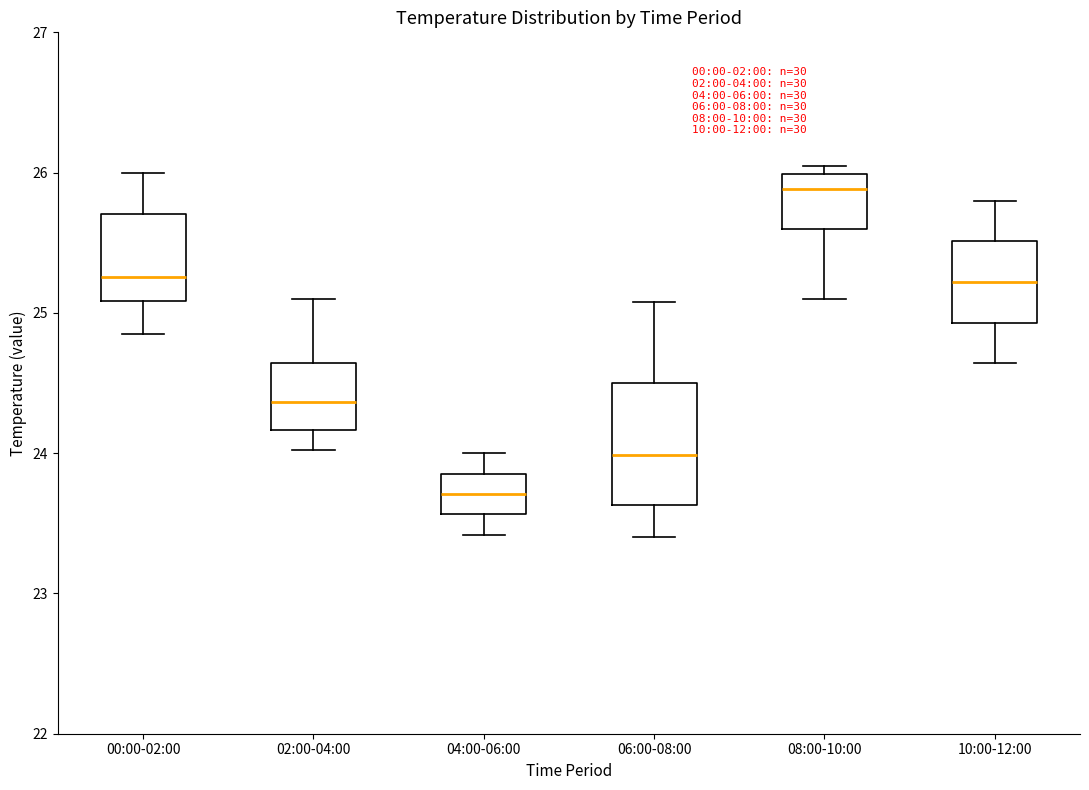

Where is the lower edge of the box for 10:00-12:00 on the y-axis? The values are not printed on the chart, so give them approximately, as read against the axis.

24.9